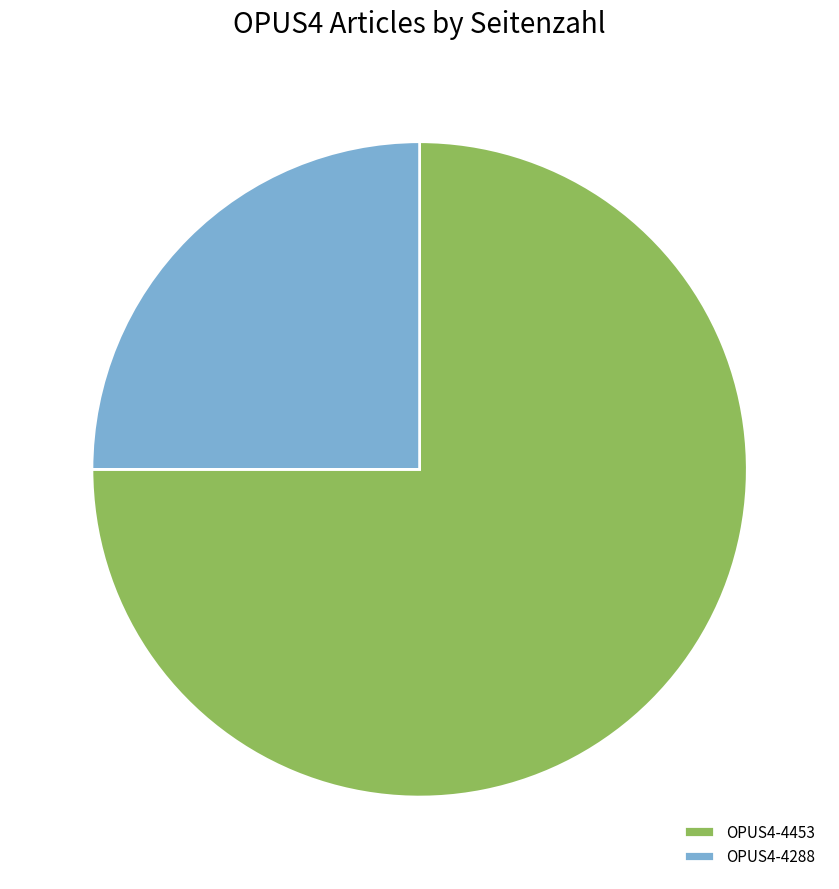

What is the ratio of the value at OPUS4-4453 to the value at OPUS4-4288?

3.0